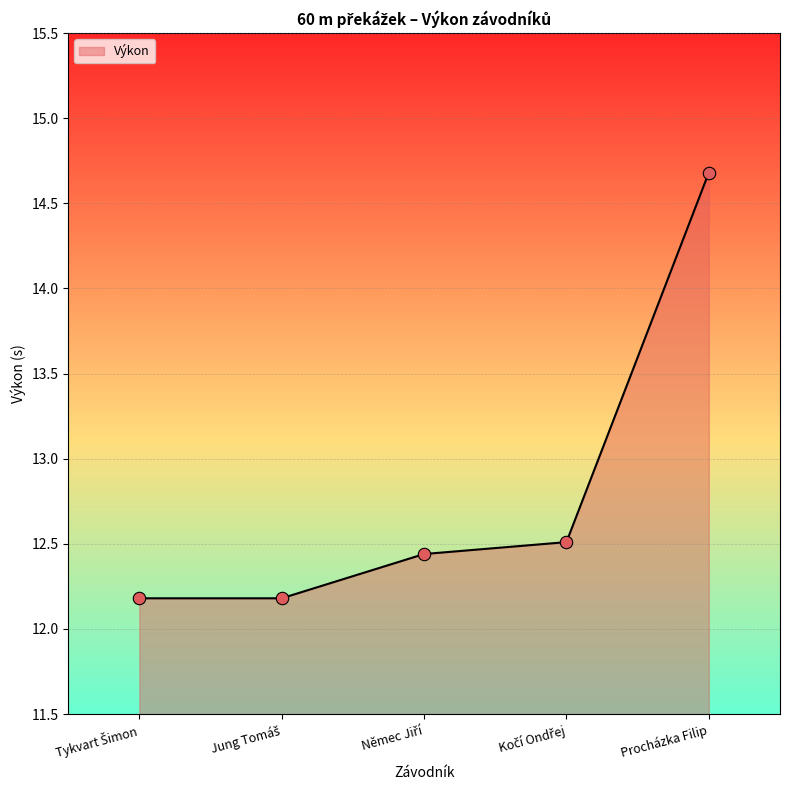

True or false: there are more than 1 points higher than both neighbors.

False